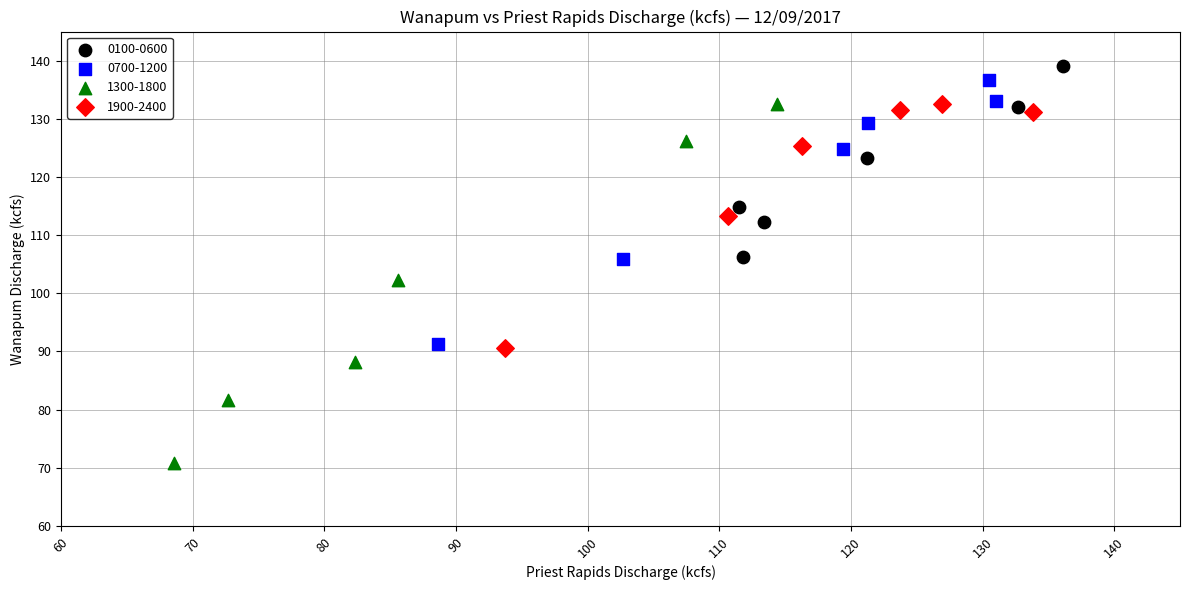

Which series has the largest Y range (max minus min)?

1300-1800